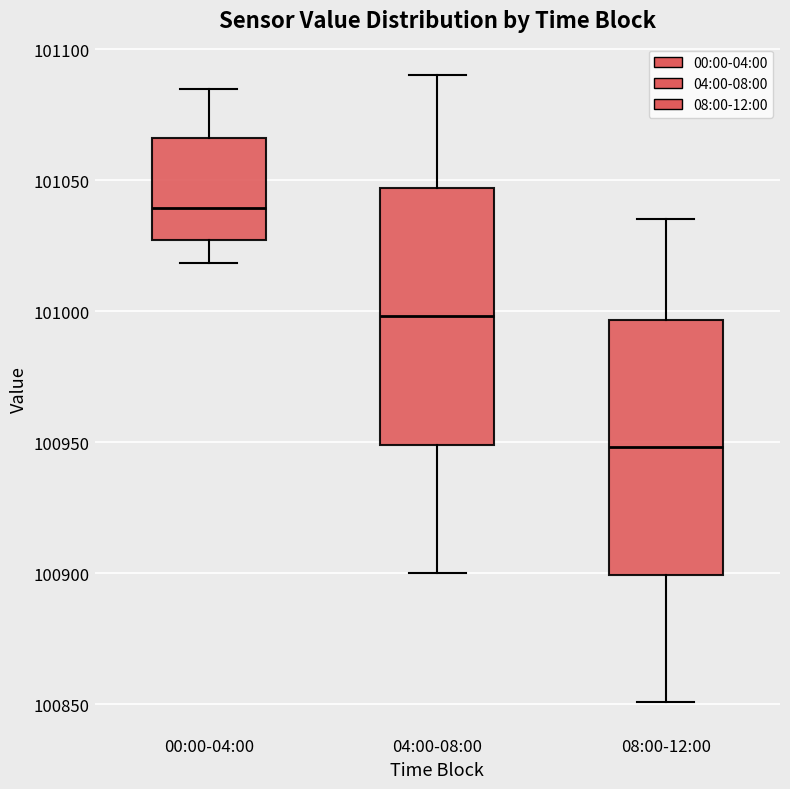

Reading left to right, read every box against the y-axis: the position of its median line, the range the box covers, and the ends of its whiskers. The values are not printed on the chart, so give them approximately, as read against the axis.

00:00-04:00: median 101040, box 101025 to 101065, whiskers 101020 to 101085
04:00-08:00: median 101000, box 100950 to 101045, whiskers 100900 to 101090
08:00-12:00: median 100950, box 100900 to 100995, whiskers 100850 to 101035